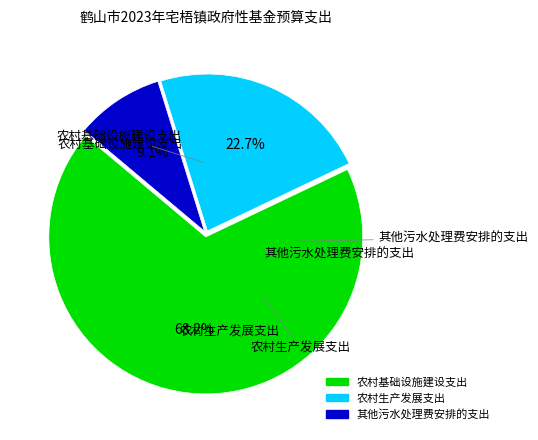

Which category accounts for the majority?

农村基础设施建设支出